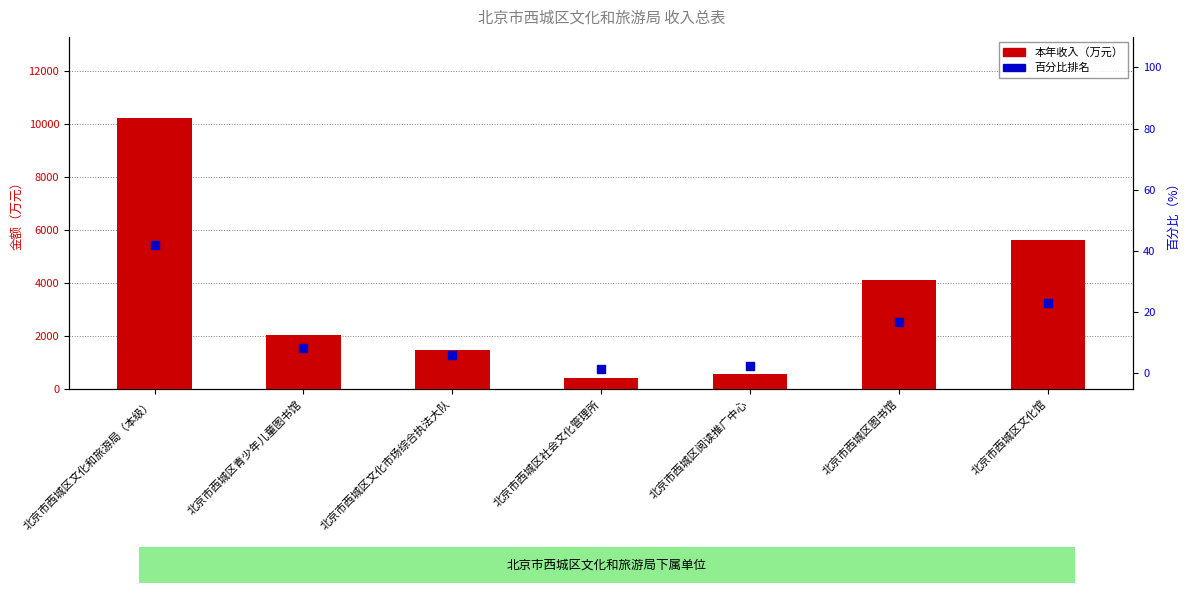

Which series has the widest spread of Y values?

本年收入（万元）